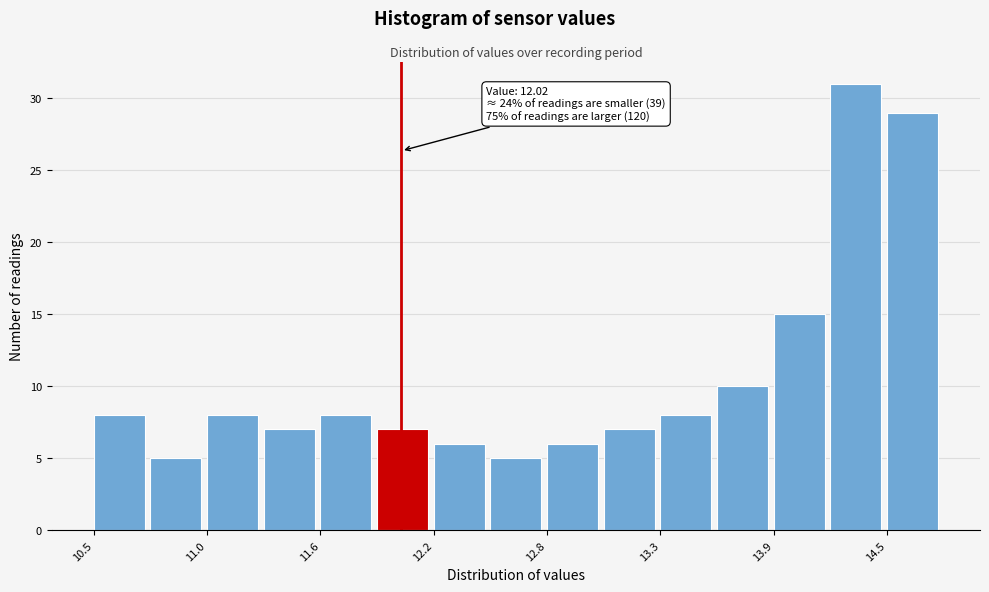

Around what value on the x-axis is the tallest bar? Give the approximate position of its centre, as read against the axis.

14.3